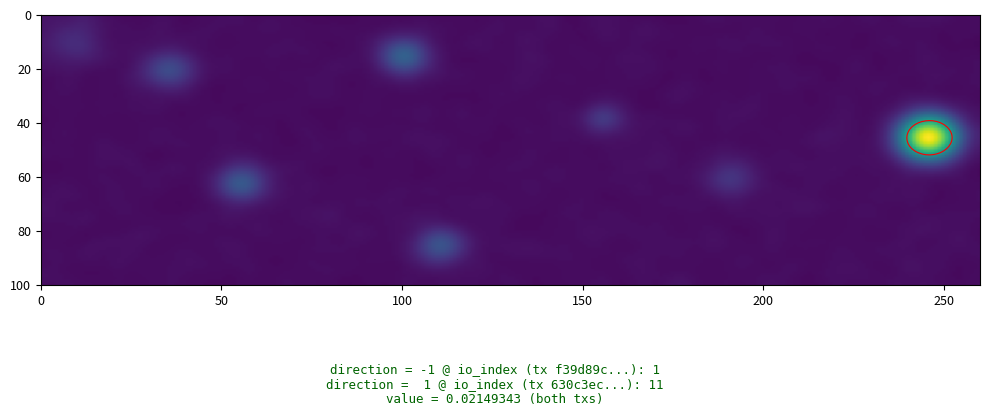

List the series in order of their peak value, highest first.

630c3ec66febf043b48b6ec85dc6fe95906ea90, f39d89c659b33d3470feed0e3b70286ce16dab1